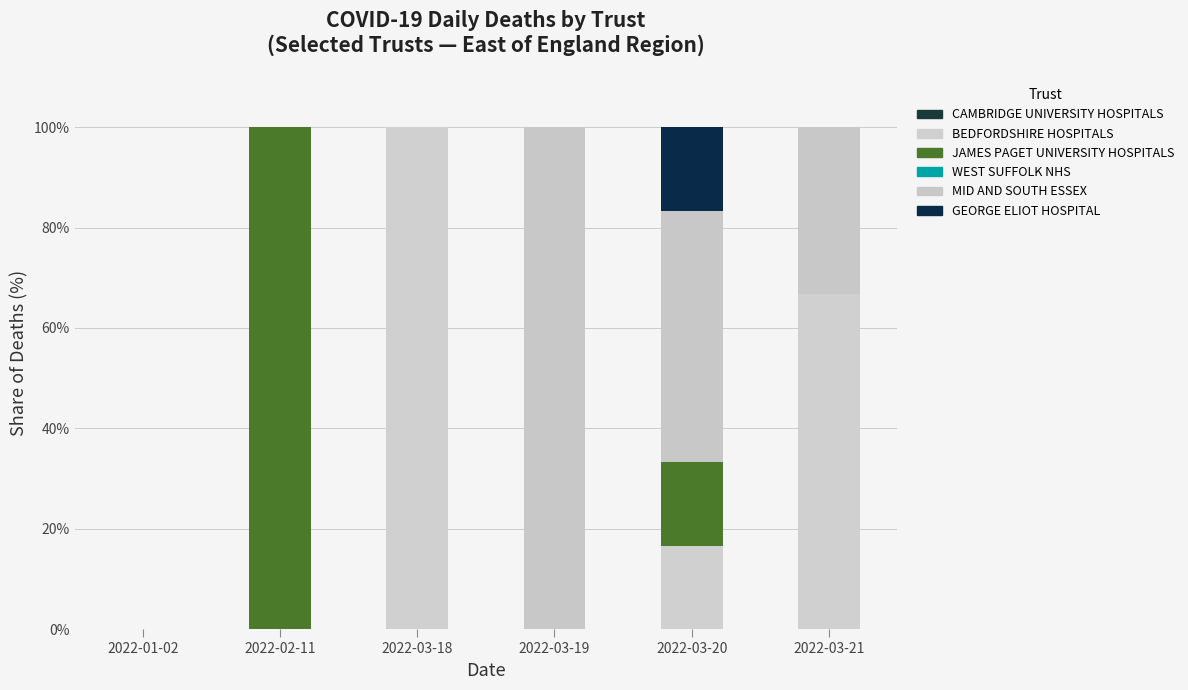

Are the bars grouped side by side (vs. stacked)?

No